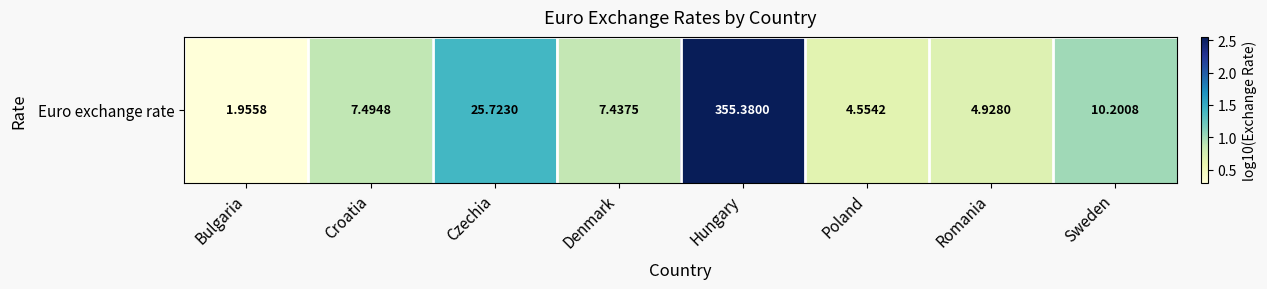

Where is the data nearest to the value 1?

Sweden